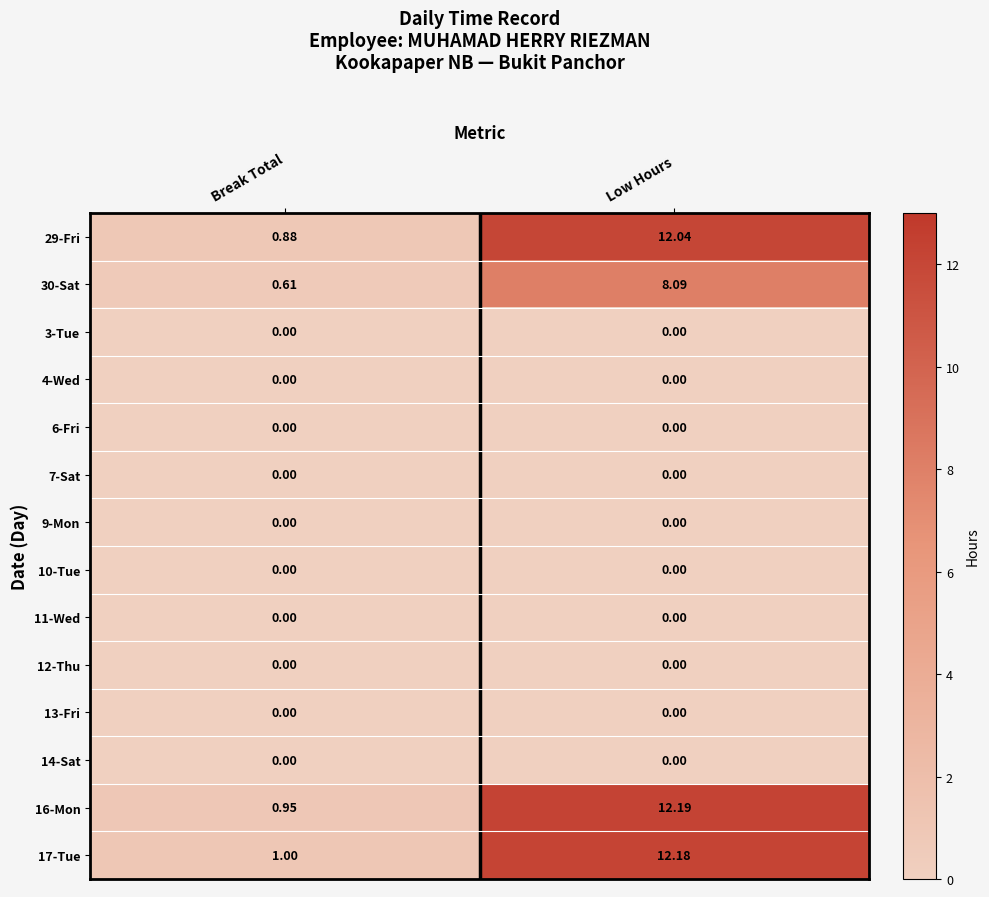

At which category is the sum across all series the highest?

Low Hours